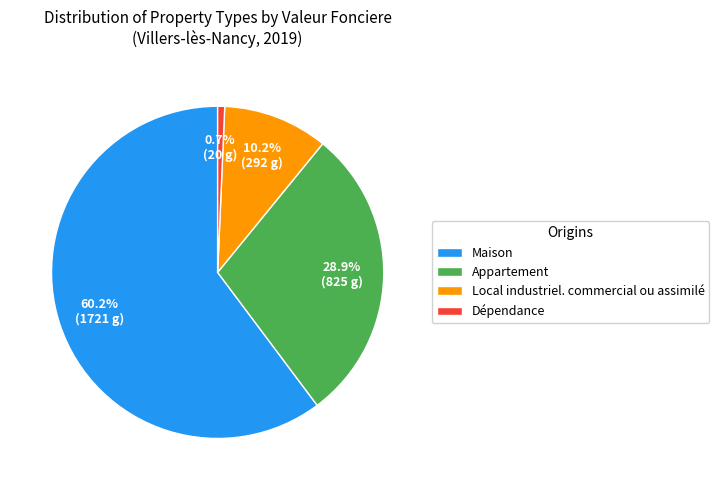

Is the sum of Maison and Local industriel. commercial ou assimilé greater than half?

Yes